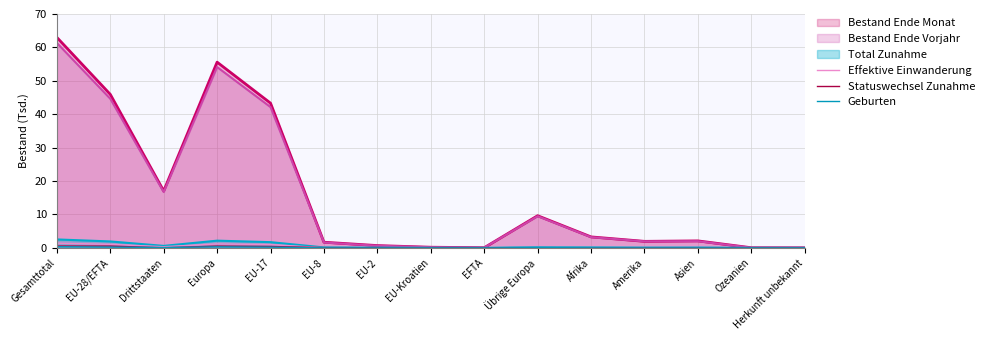

Which series has the largest range (max minus min)?

Bestand Ende Monat